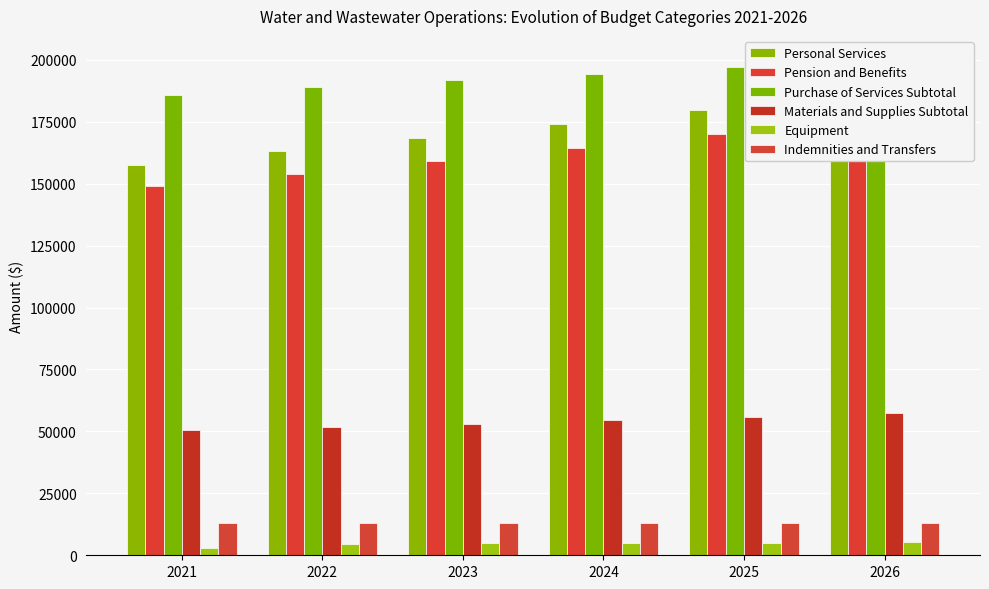

What is the lowest value of the Materials and Supplies Subtotal series?

50491.9